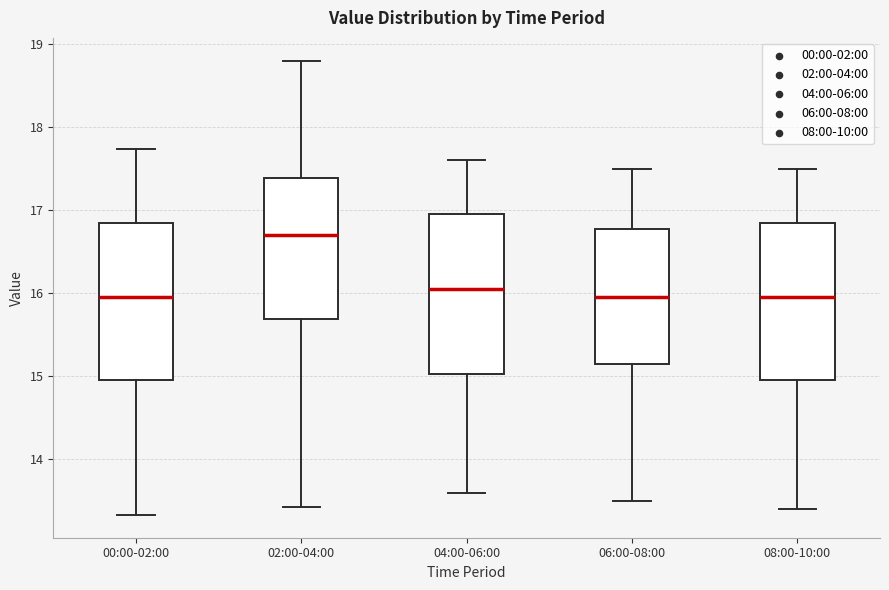

Reading left to right, transcribe this box plot: for each box, give where its median line is, the range the box spans, and where its two whiskers end, as read against the y-axis. The values are not printed on the chart, so give them approximately, as read against the axis.

00:00-02:00: median 16.0, box 15.0 to 16.8, whiskers 13.3 to 17.7
02:00-04:00: median 16.7, box 15.7 to 17.4, whiskers 13.4 to 18.8
04:00-06:00: median 16.1, box 15.0 to 17.0, whiskers 13.6 to 17.6
06:00-08:00: median 16.0, box 15.2 to 16.8, whiskers 13.5 to 17.5
08:00-10:00: median 16.0, box 15.0 to 16.9, whiskers 13.4 to 17.5